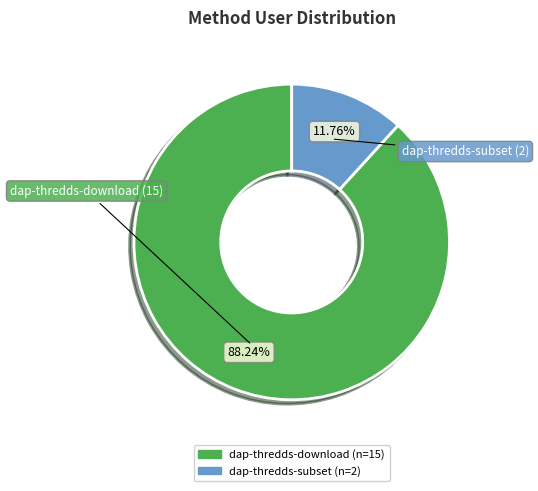

What percentage is the dap-thredds-subset slice, to the nearest percent?

12%